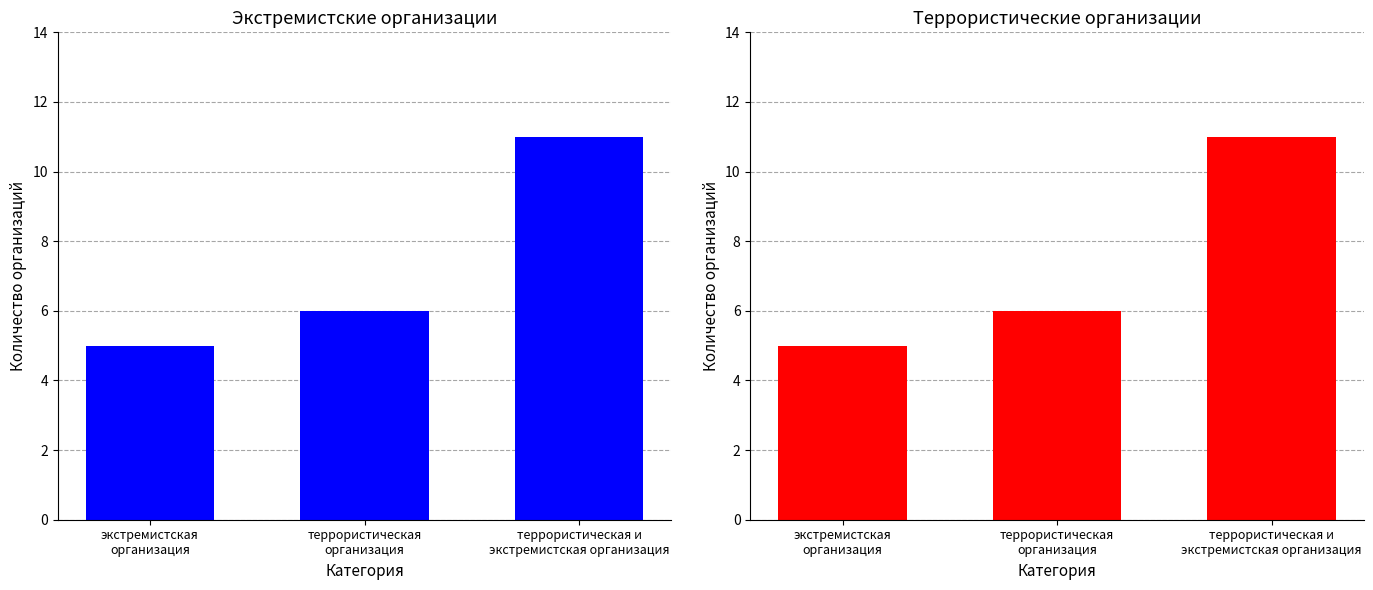

The экстремистская организация series shows 3 at террористическая и
экстремистская организация. True or false?

False